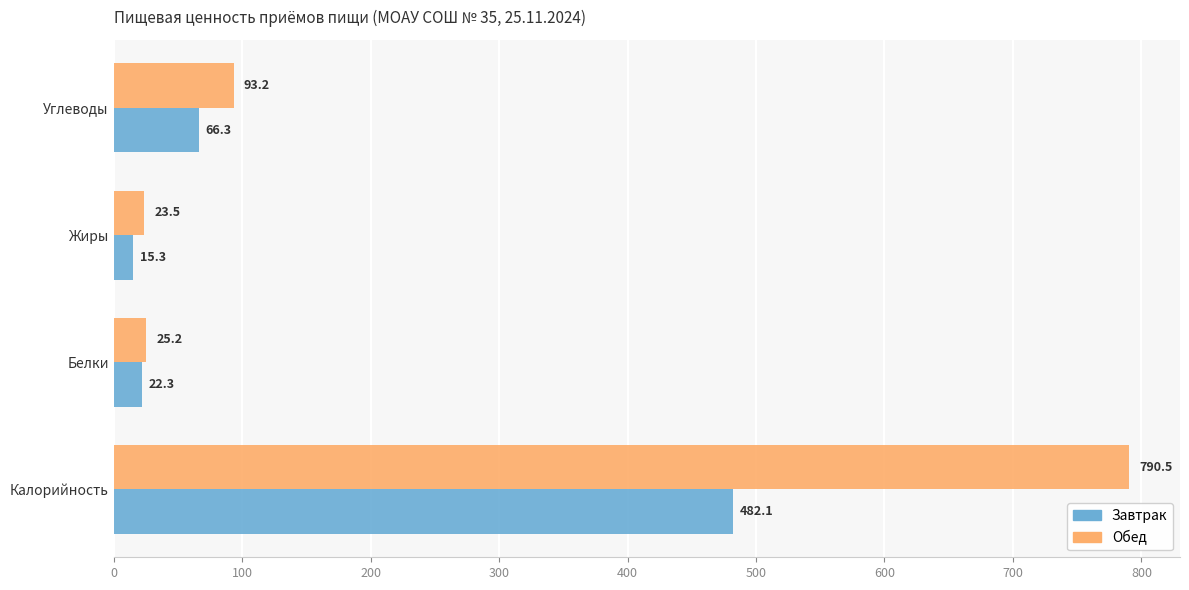

Which series has the largest range (max minus min)?

Обед